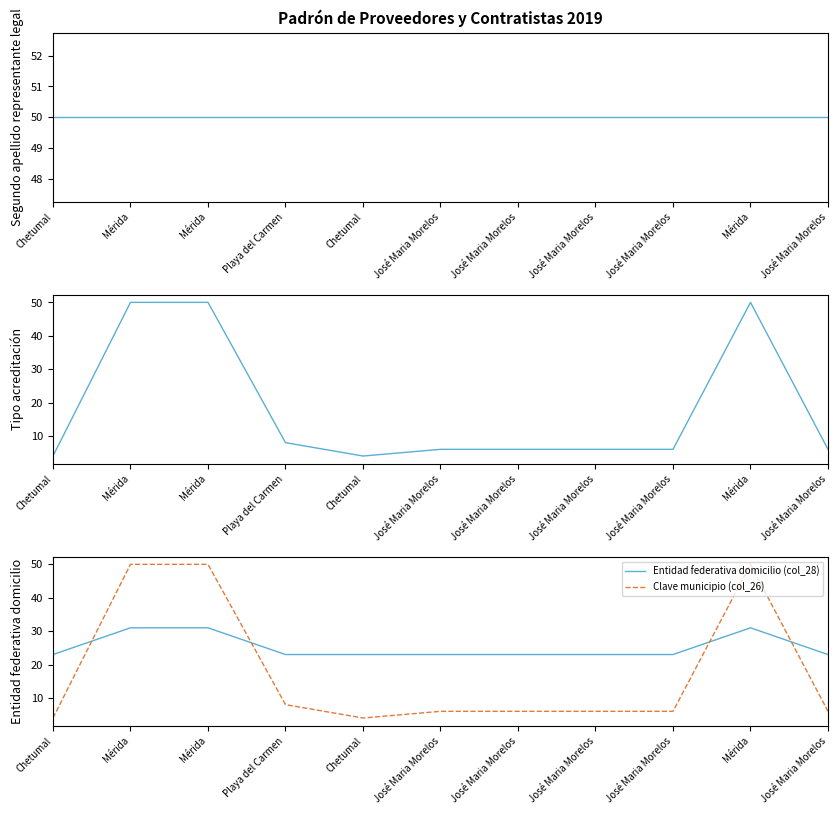

Which series changed the most between José Maria Morelos and José Maria Morelos?

Segundo apellido representante legal (col_36)